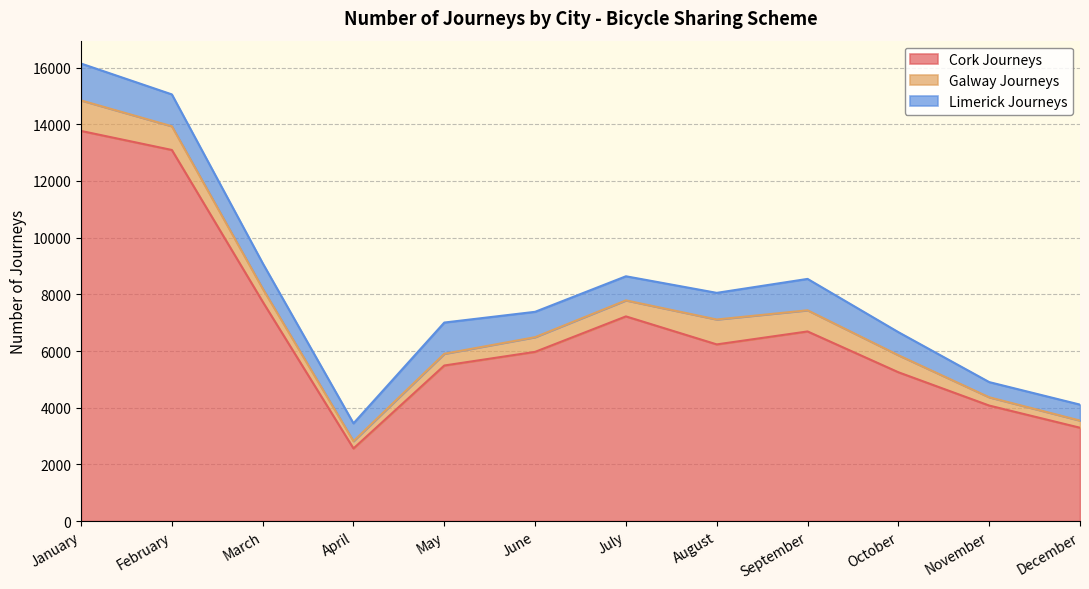

Which has a higher value, May or September?

September